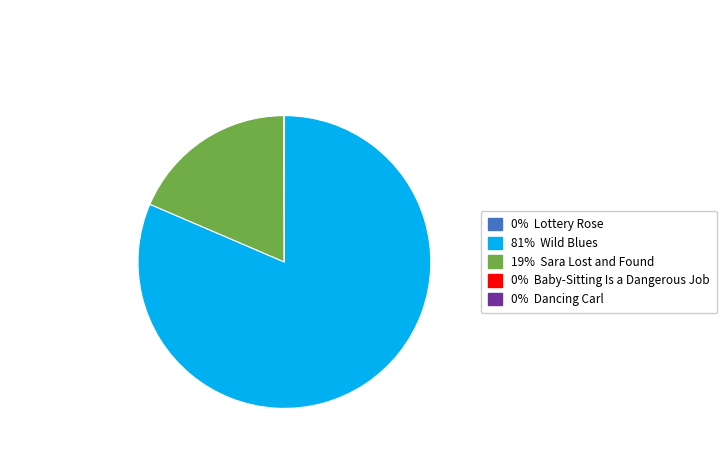

Is there any slice that represents more than half of the pie?

Yes